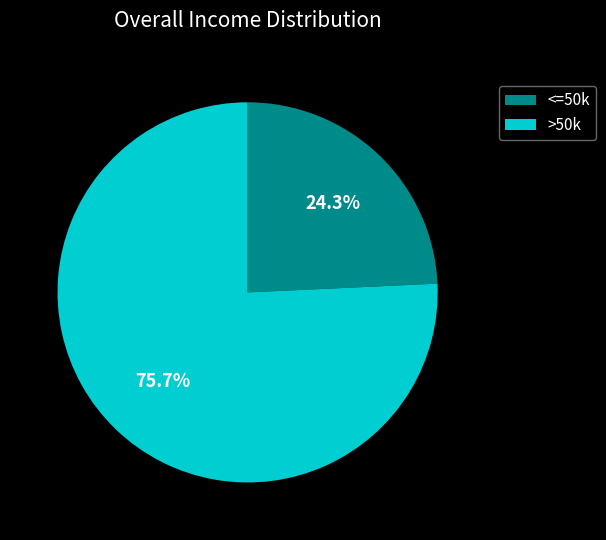

Is there a majority slice in this chart?

Yes